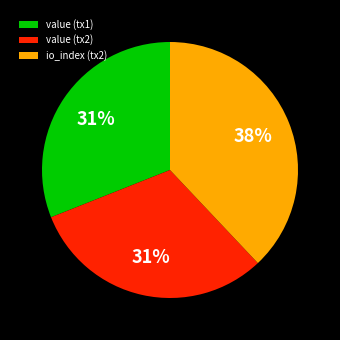

Is there a majority slice in this chart?

No